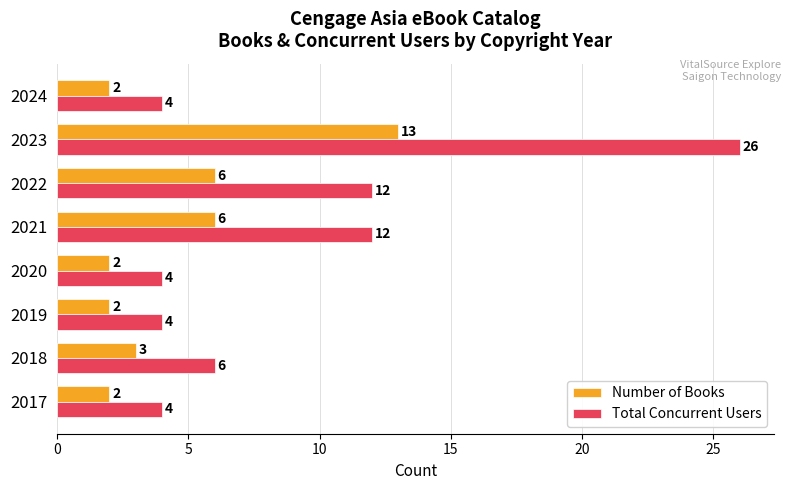

Which series has the widest spread of values?

Total Concurrent Users